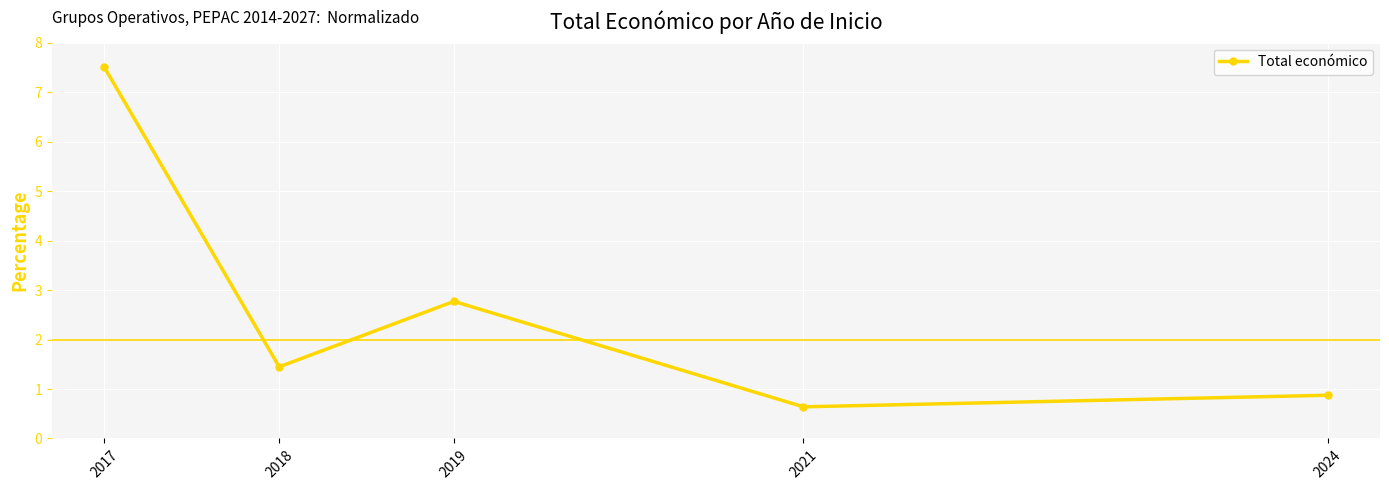

The chart shows a value of 0.3 at 2021. True or false?

False